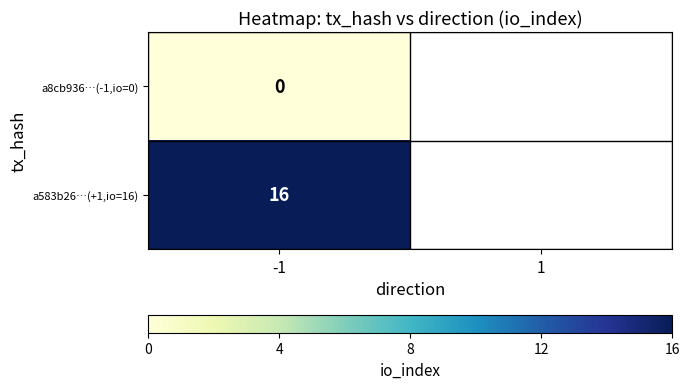

Is the value of a8cb936…(-1,io=0) at -1 greater than the value of a583b26…(+1,io=16) at -1?

No